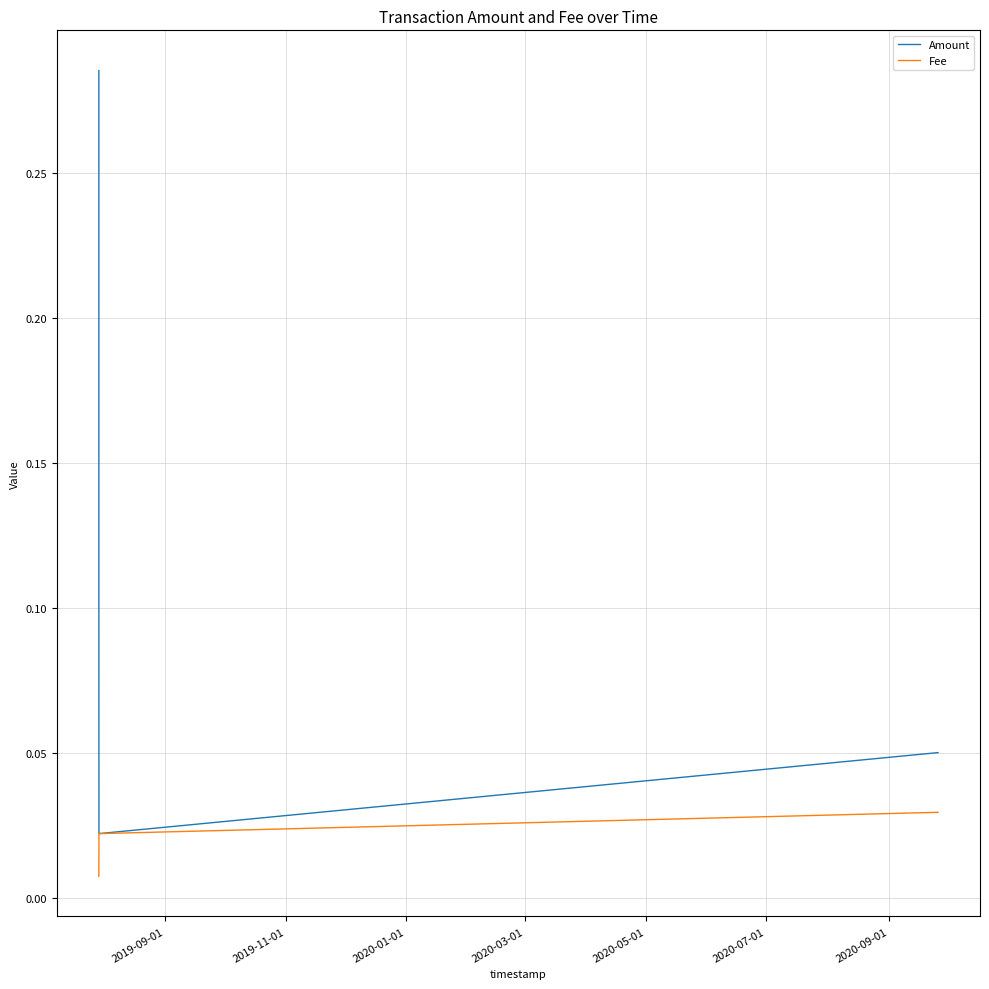

List the series in order of their peak value, lowest first.

Fee, Amount